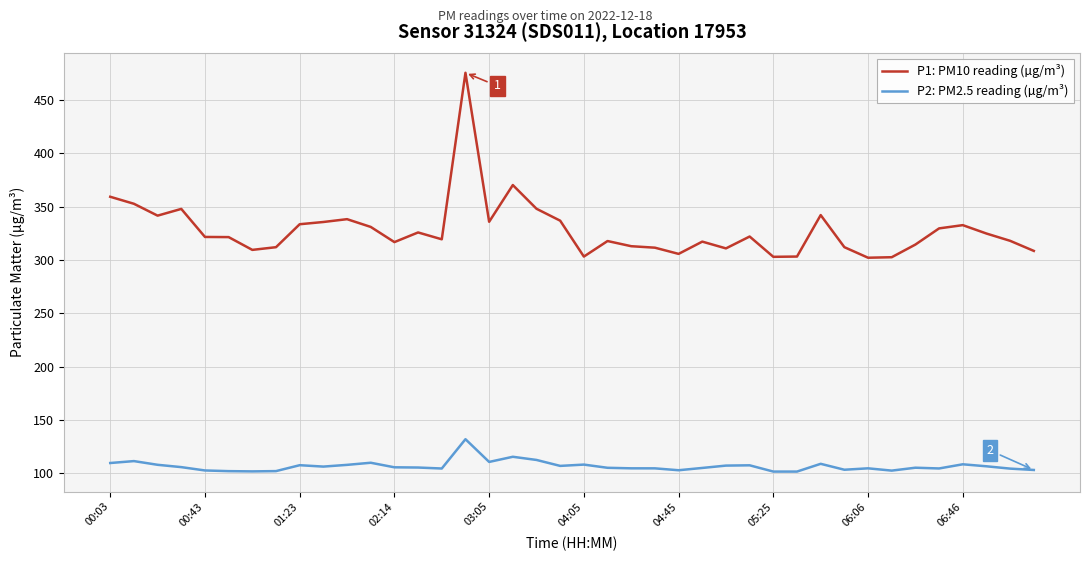

Which series has the largest range (max minus min)?

P1: PM10 reading (µg/m³)